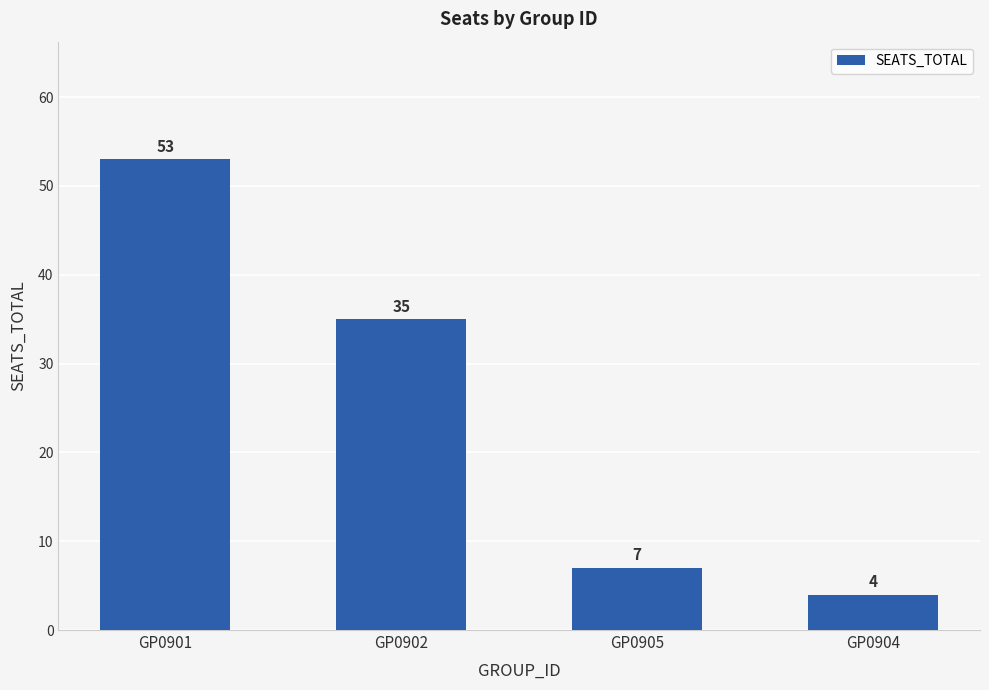

Rank the categories by value from lowest to highest.

GP0904, GP0905, GP0902, GP0901